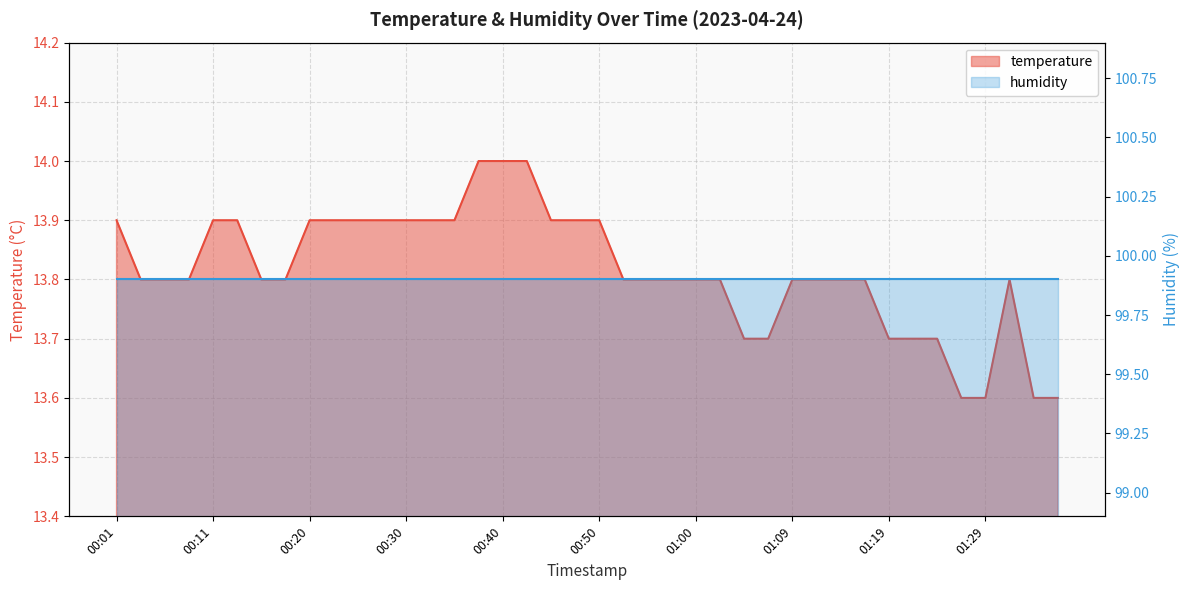

What is the maximum value shown in the chart?

14.0